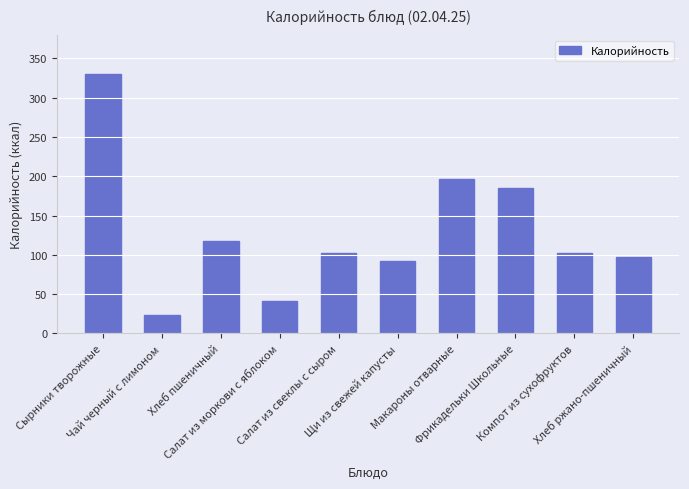

What is the greatest value displayed?

329.9